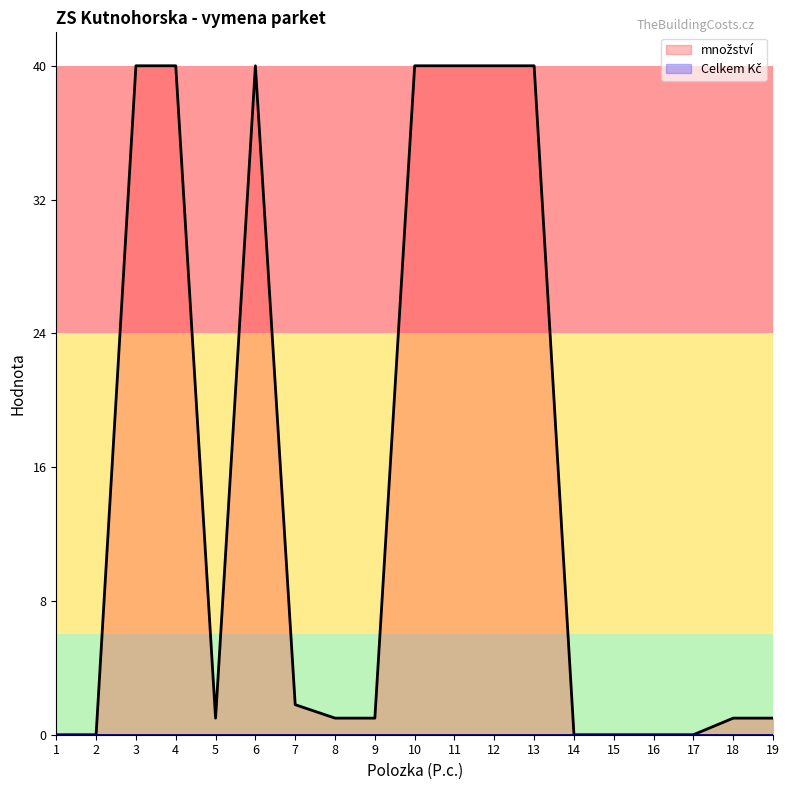

What is the approximate value at 12?

40.3